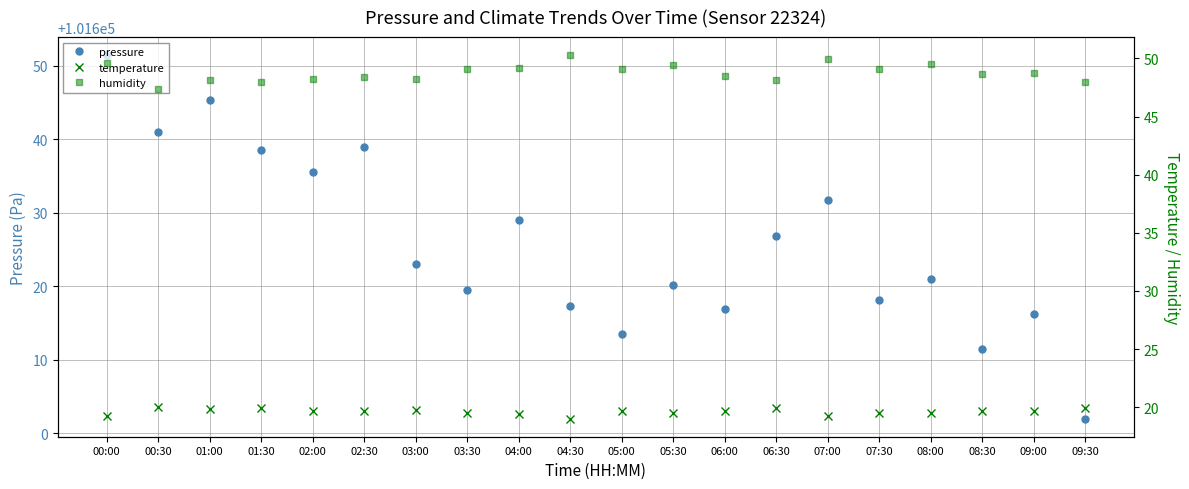

Reading right to left, list all the values displayed in this chart.

pressure: 101602.0	101616.2	101611.5	101621.0	101618.1	101631.8	101626.9	101616.9	101620.1	101613.5	101617.4	101629.1	101619.5	101623.1	101638.9	101635.5	101638.5	101645.4	101640.9	101651.4
temperature: 19.9	19.7	19.7	19.5	19.5	19.3	19.9	19.7	19.5	19.7	19.0	19.4	19.5	19.7	19.7	19.6	19.9	19.8	20.0	19.3
humidity: 47.9	48.7	48.7	49.5	49.1	49.9	48.1	48.5	49.4	49.0	50.3	49.2	49.1	48.2	48.4	48.2	48.0	48.1	47.3	49.6